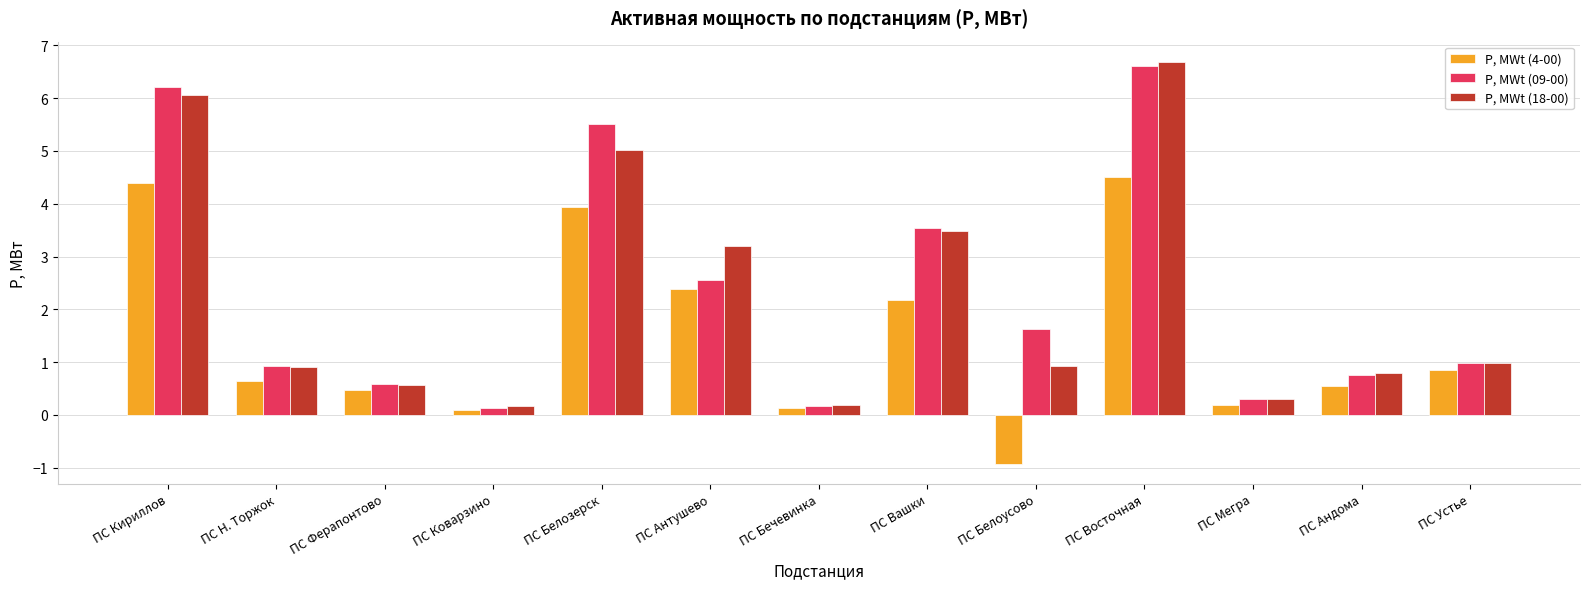

What are all the series names shown in the legend?

P, MWt (4-00), P, MWt (09-00), P, MWt (18-00)